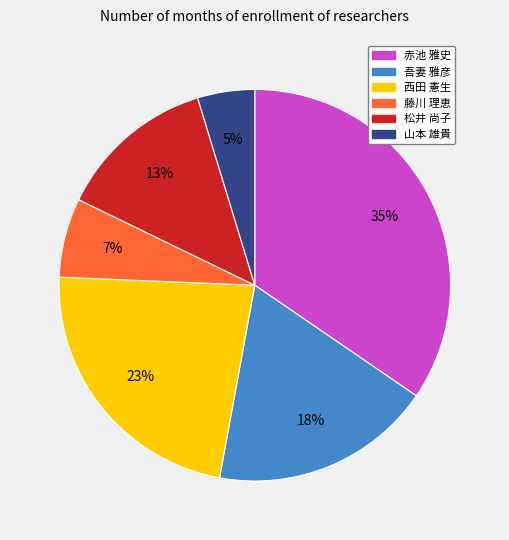

Is it true that 赤池 雅史 is 44% of the pie?

False